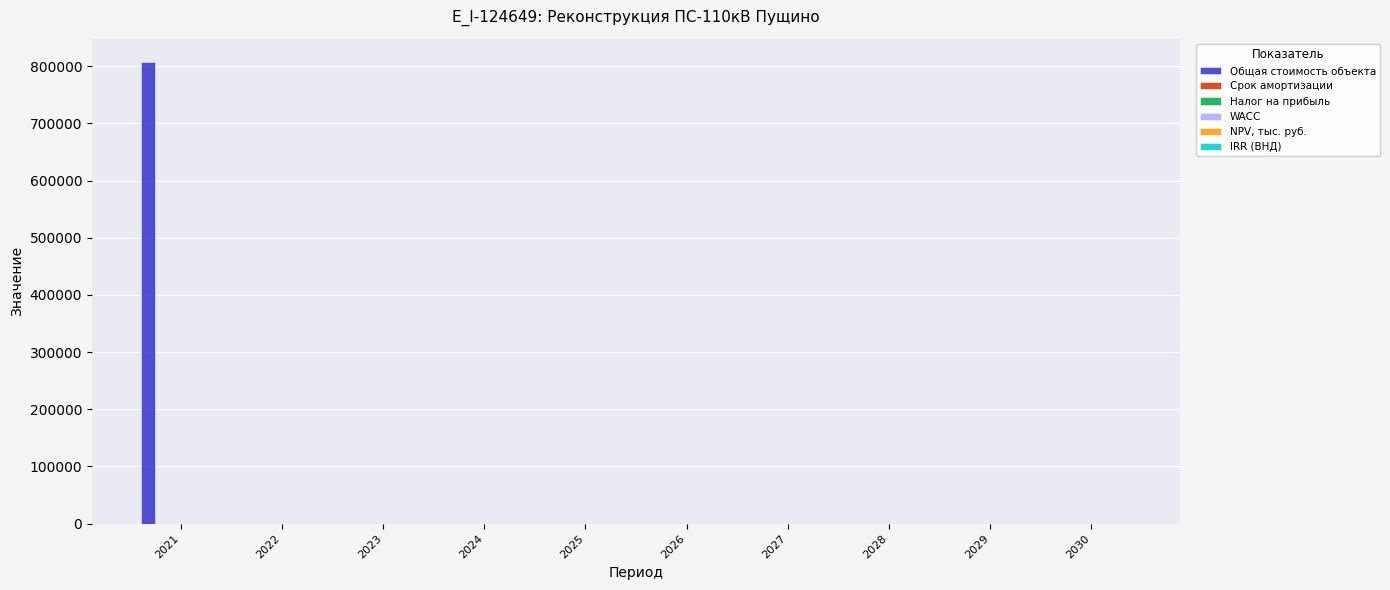

What is the highest value of the Общая стоимость объекта series?

807793.7